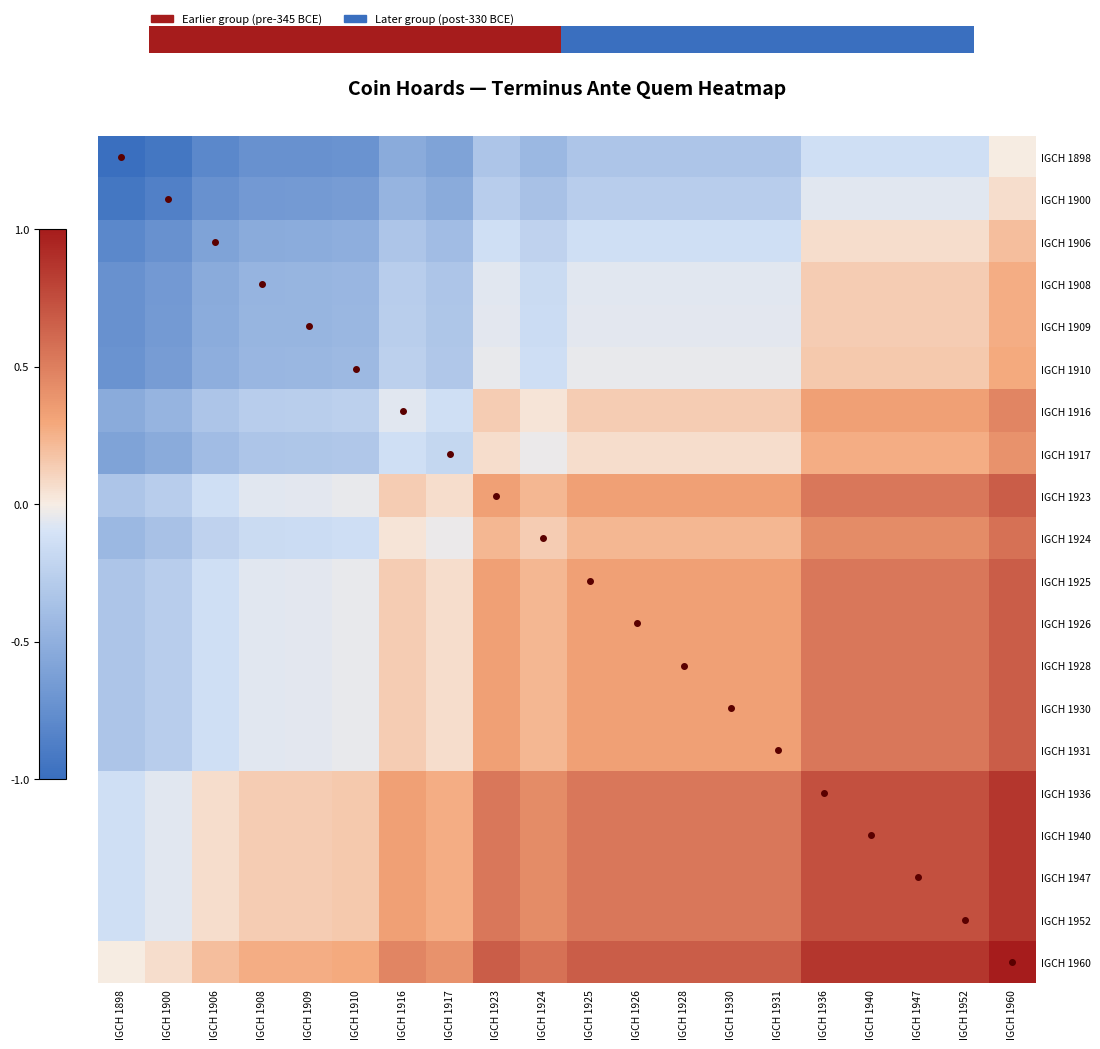

How many distinct data groups are displayed?

20